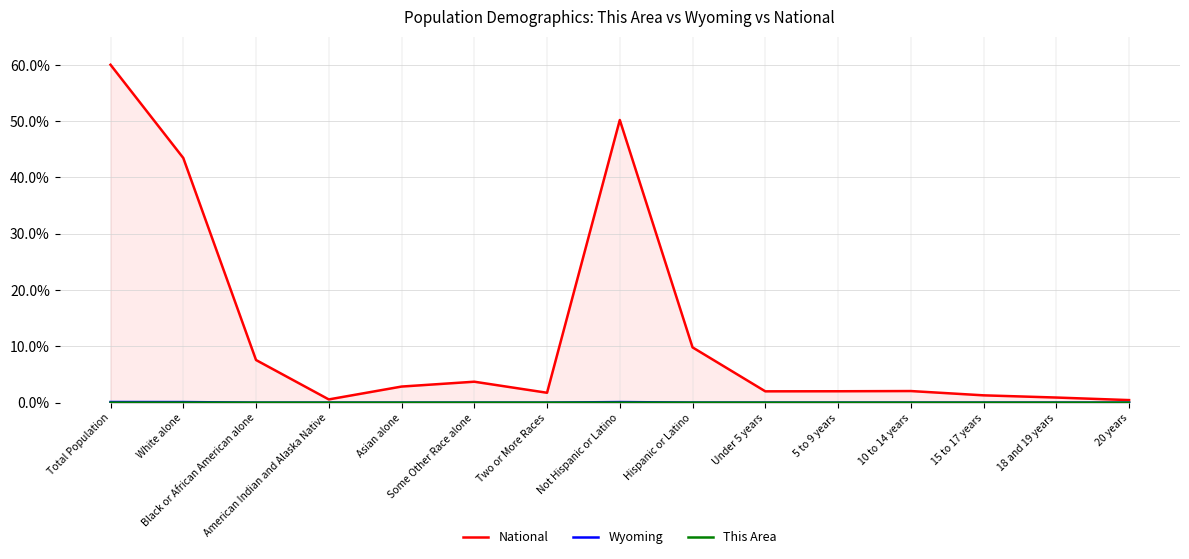

Is it true that National equals 50.2 at Not Hispanic or Latino?

True